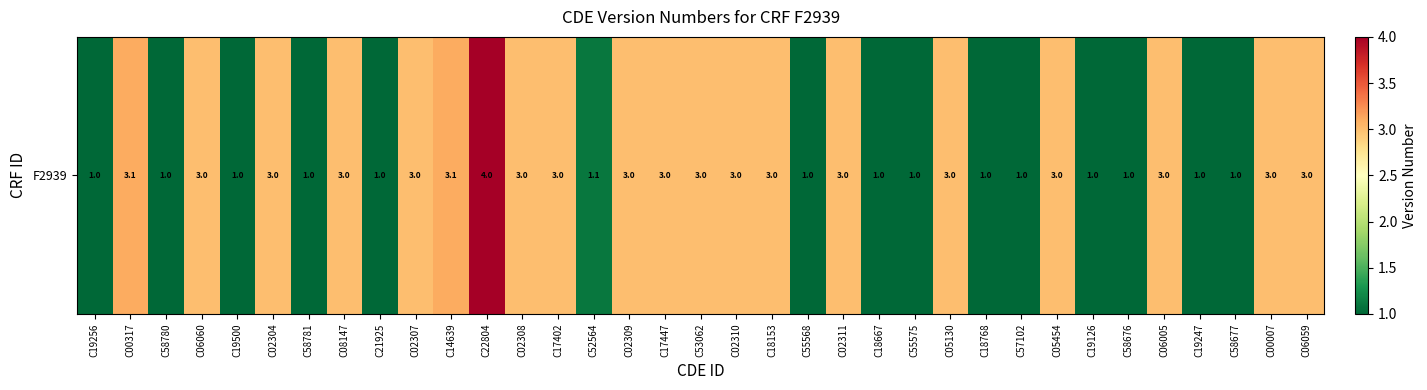

Which has a higher value, C19256 or C18667?

C19256